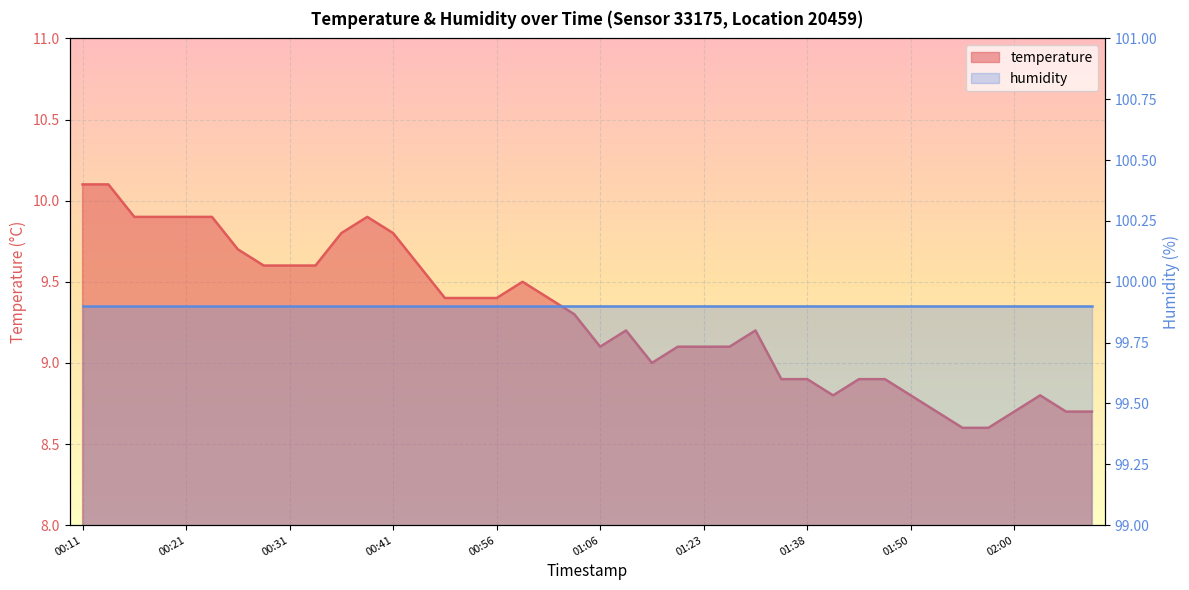

Rank the categories by value from highest to lowest.

00:11, 00:14, 00:16, 00:19, 00:21, 00:23, 00:38, 00:36, 00:41, 00:26, 00:29, 00:31, 00:34, 00:43, 00:59, 00:46, 00:54, 00:56, 01:01, 01:04, 01:09, 01:33, 01:06, 01:17, 01:23, 01:30, 01:13, 01:35, 01:38, 01:45, 01:48, 01:43, 01:50, 02:03, 01:53, 02:00, 02:05, 02:07, 01:55, 01:58